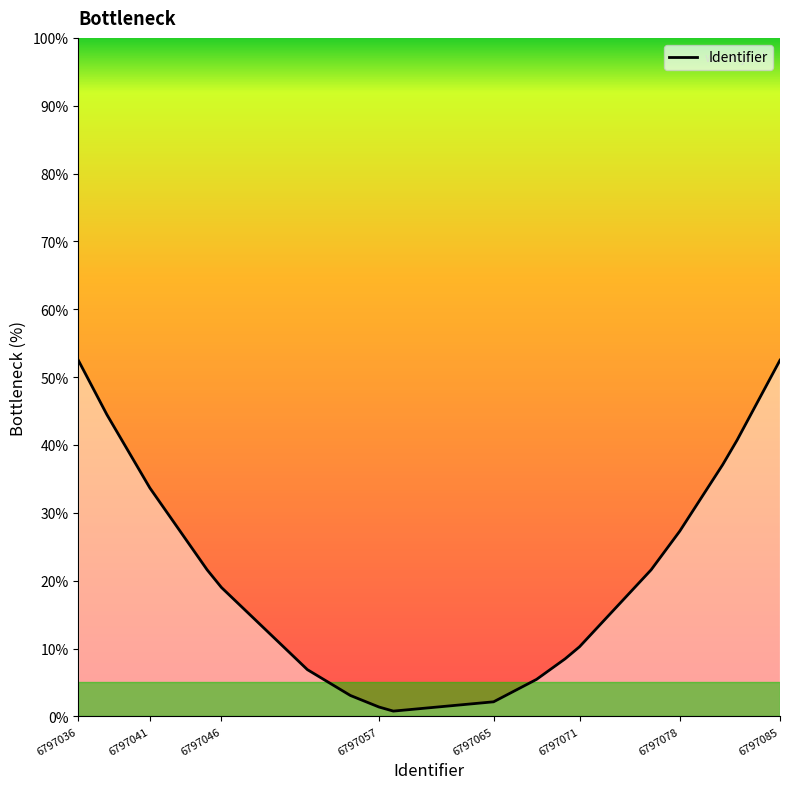

What is the smallest value displayed?

0.8